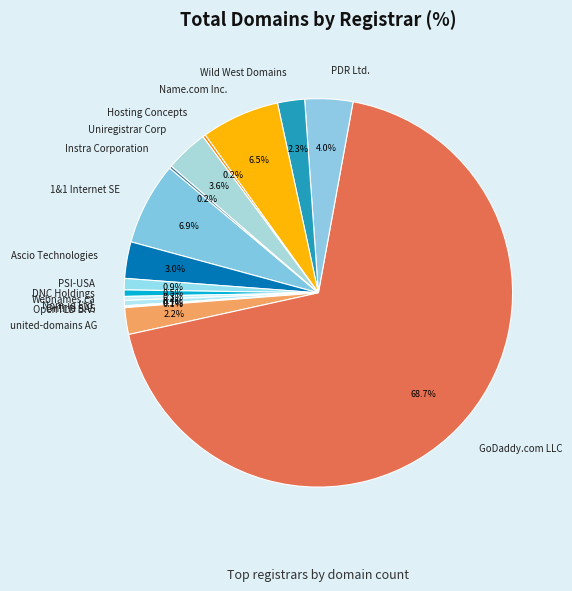

Does GoDaddy.com LLC represent more than half of the total?

Yes